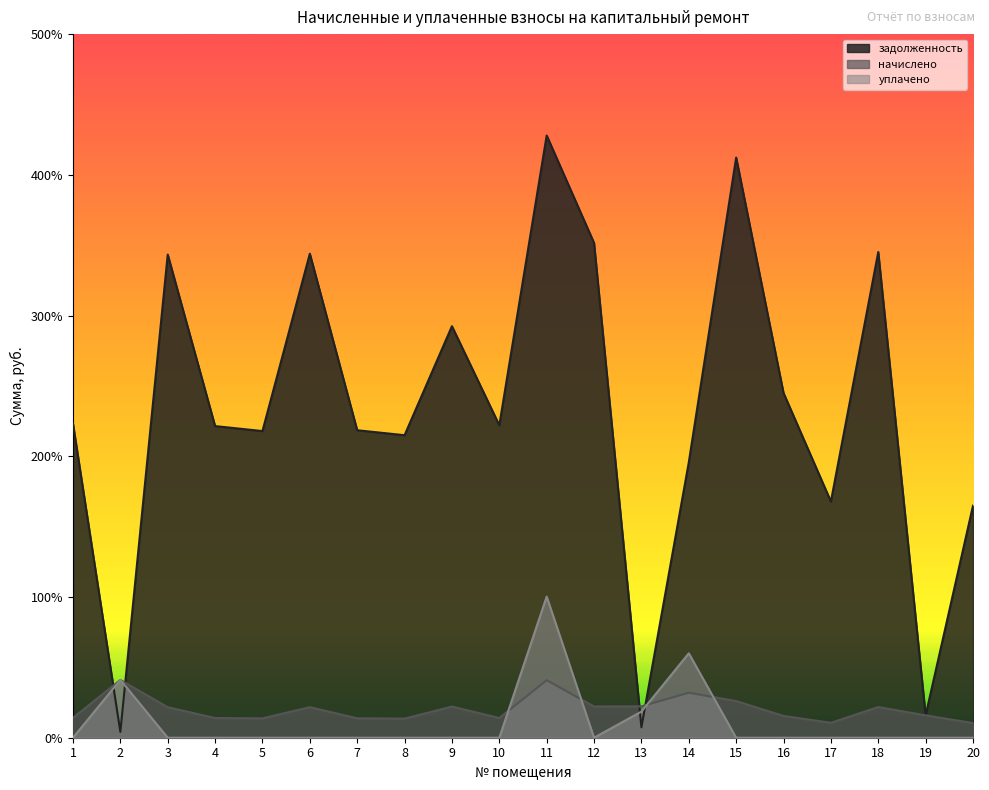

Which has a higher value, 11 or 17?

11